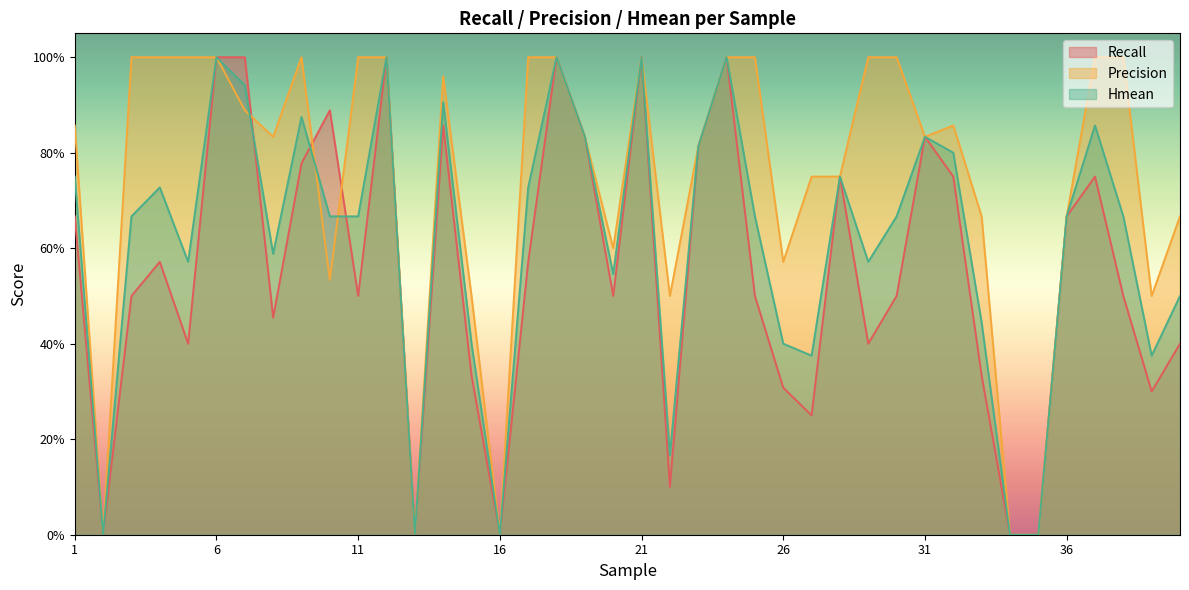

Which series has the largest range (max minus min)?

Recall